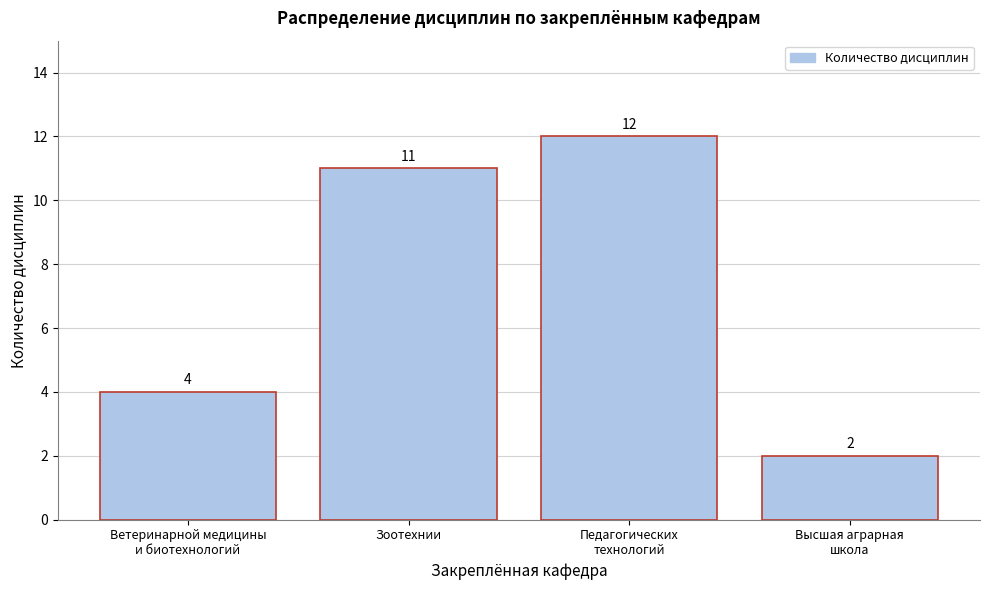

Reading right to left, transcribe all the data shown in this chart.

2	12	11	4